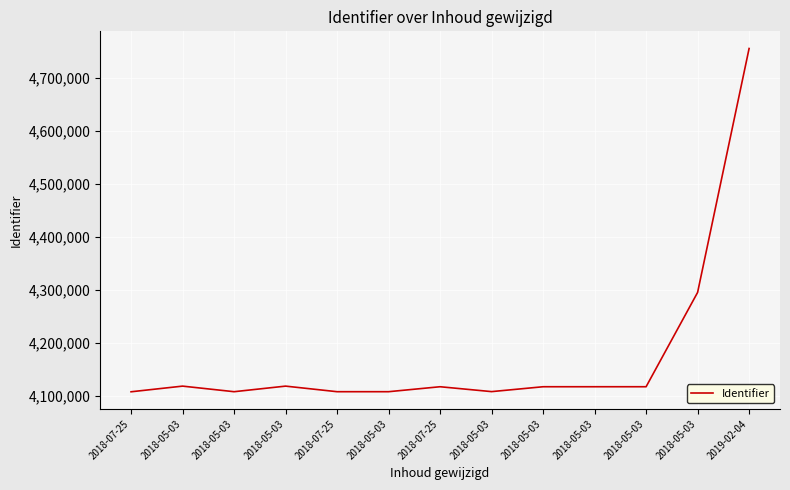

Is this an area chart (filled region under the line)?

No